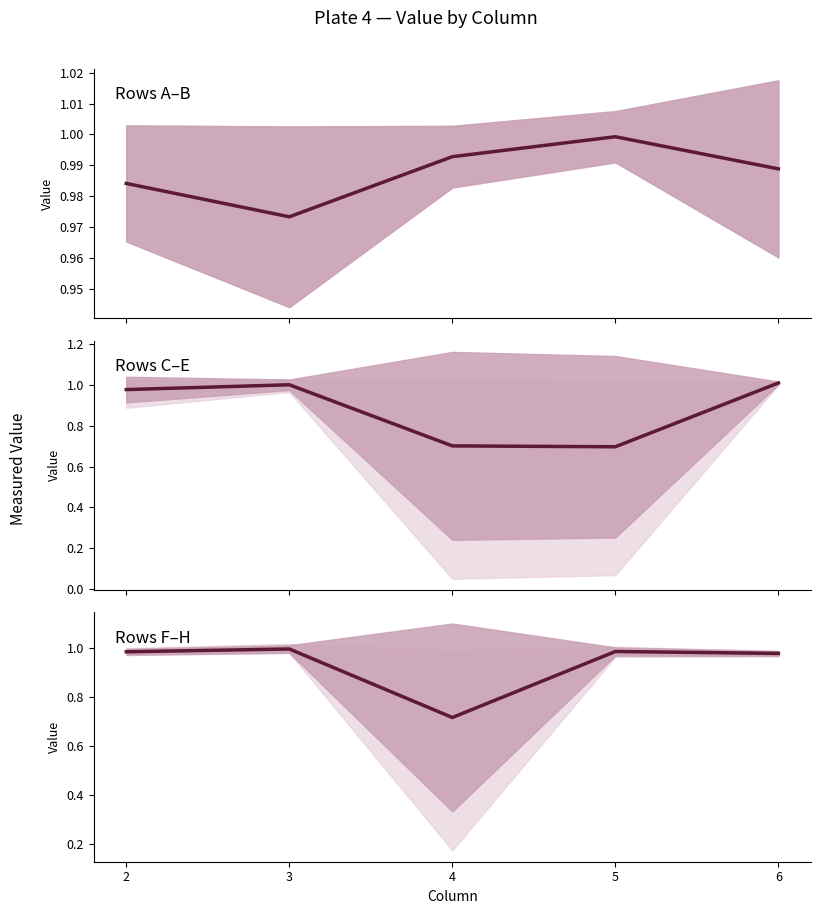

True or false: Rows F–H and Rows A–B intersect in this chart.

True